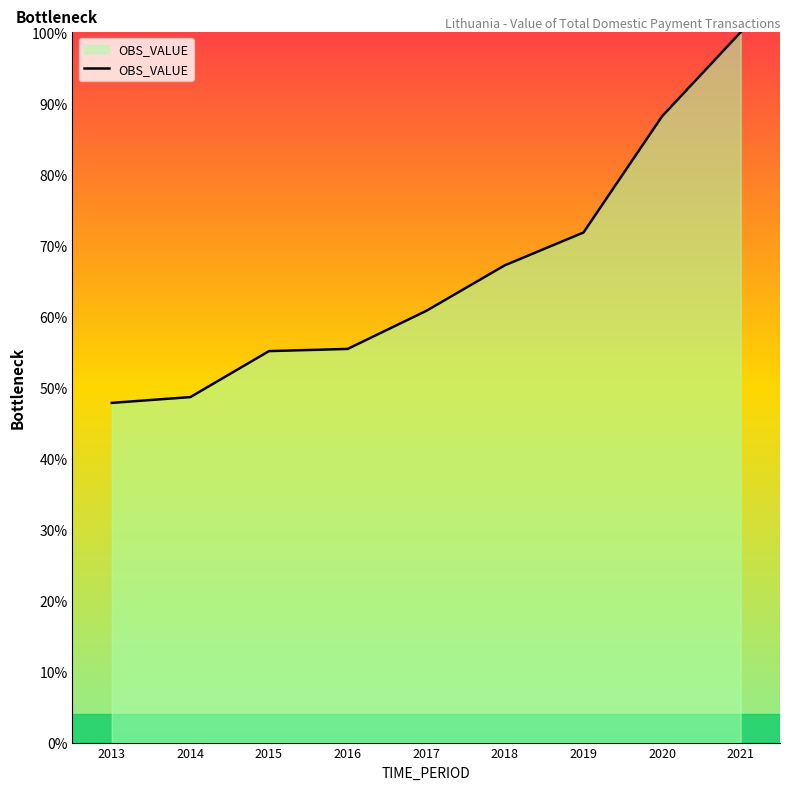

What is the sum of all values?

594.9